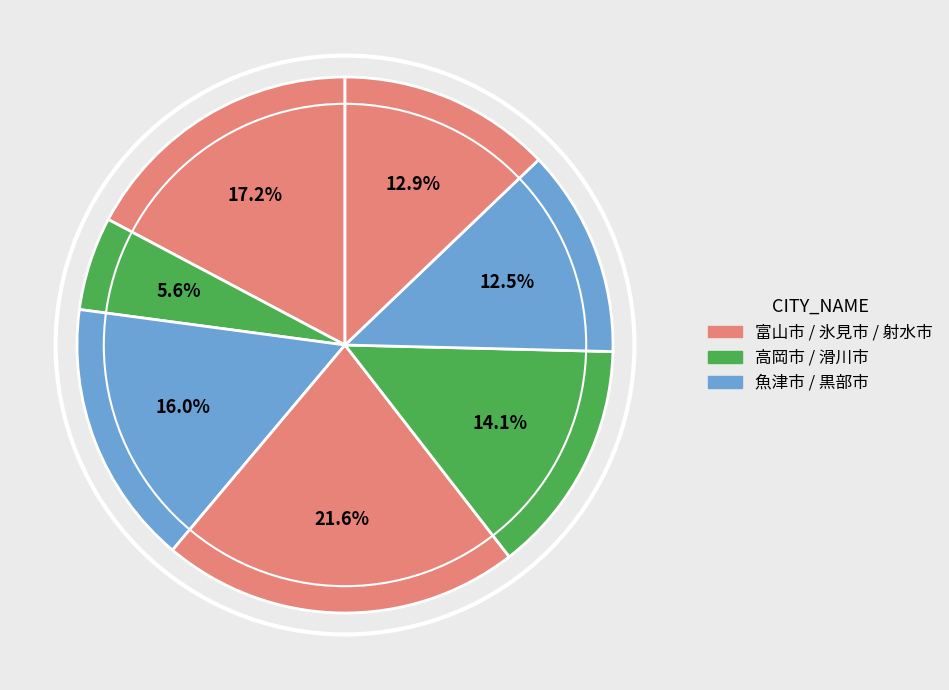

Count the number of slices in the pie.

7